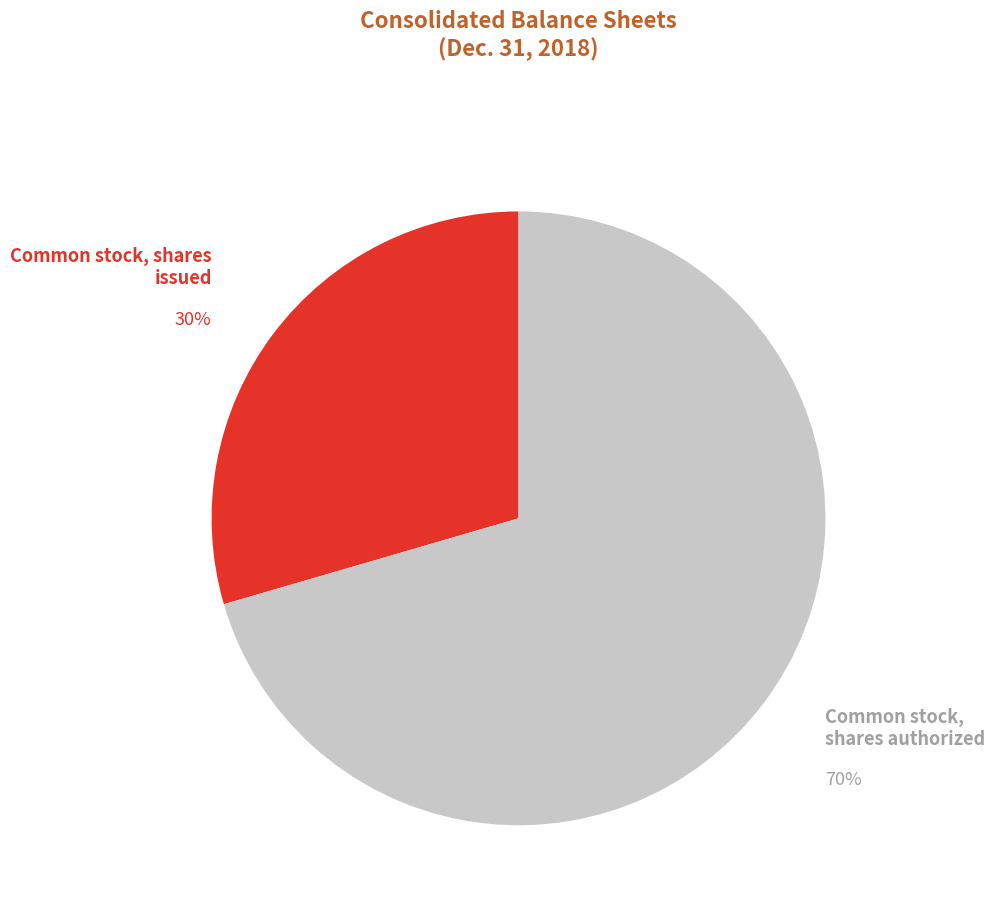

Count the number of slices in the pie.

2